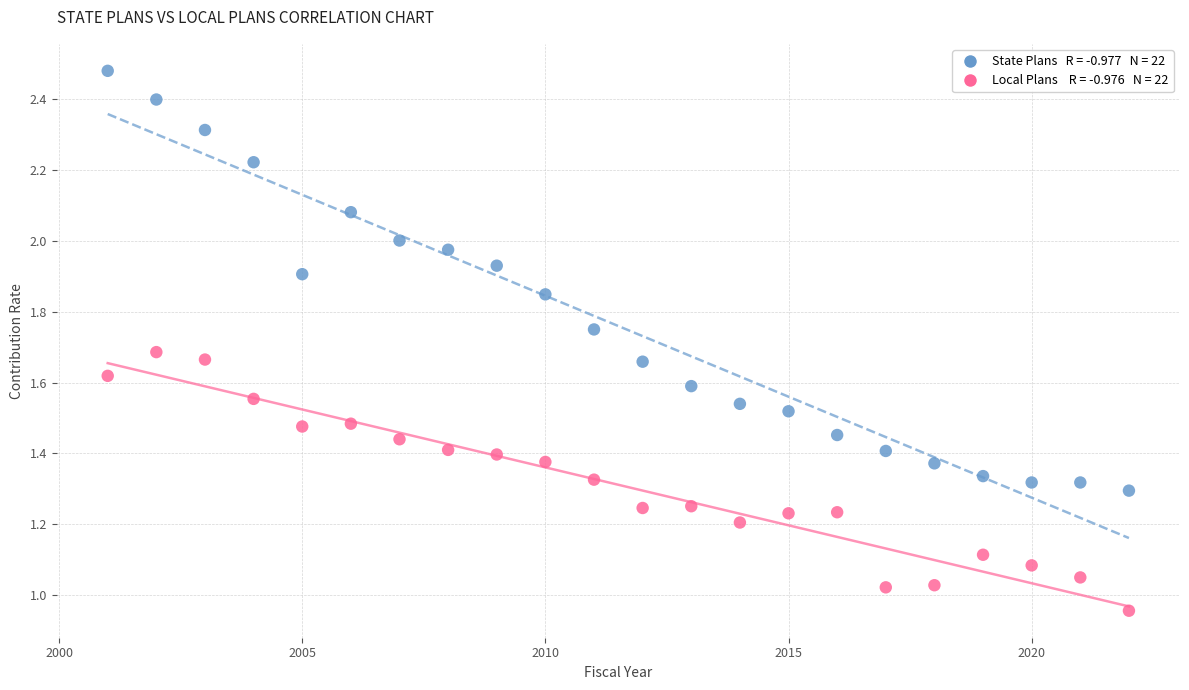

Across all data points, what is the range of X values (max minus min)?

21.0